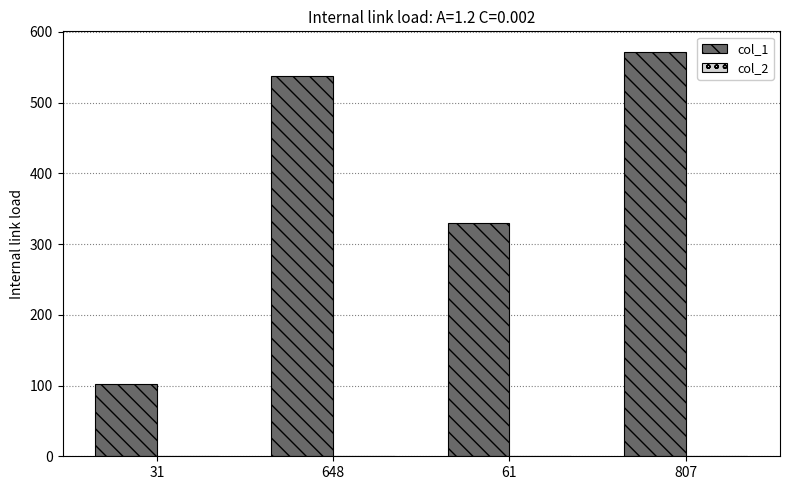

What value does the col_1 series have at 807, to the nearest 5?

570